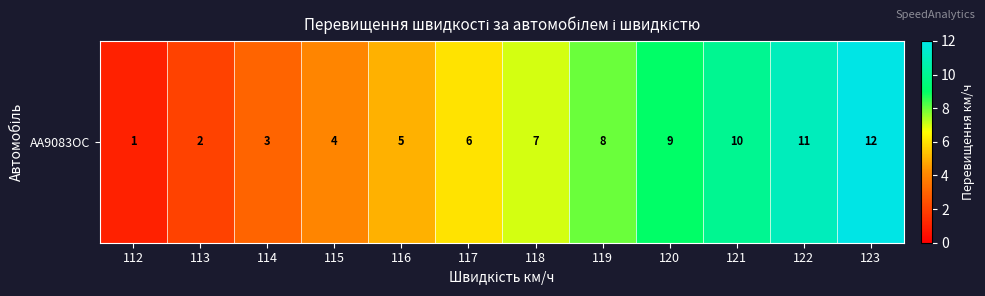

Reading left to right, what are all the values shown in this chart?

1	2	3	4	5	6	7	8	9	10	11	12